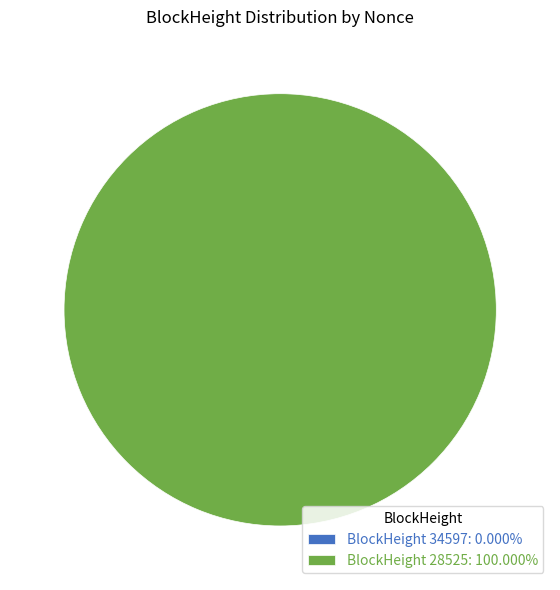

What percentage do 34597 and 28525 together represent?

100.0%